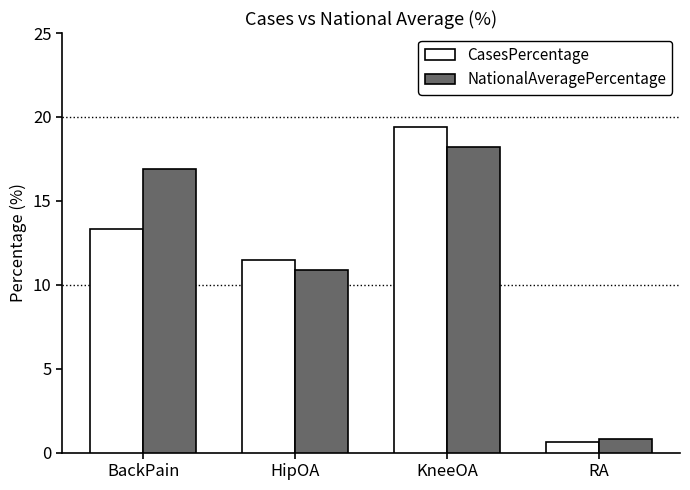

Reading left to right, list all the values displayed in this chart.

CasesPercentage: BackPain=13.3	HipOA=11.5	KneeOA=19.4	RA=0.6
NationalAveragePercentage: BackPain=16.9	HipOA=10.9	KneeOA=18.2	RA=0.8